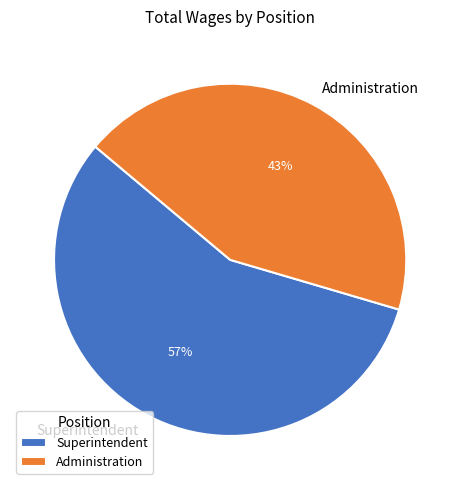

How many slices are in this pie chart?

2